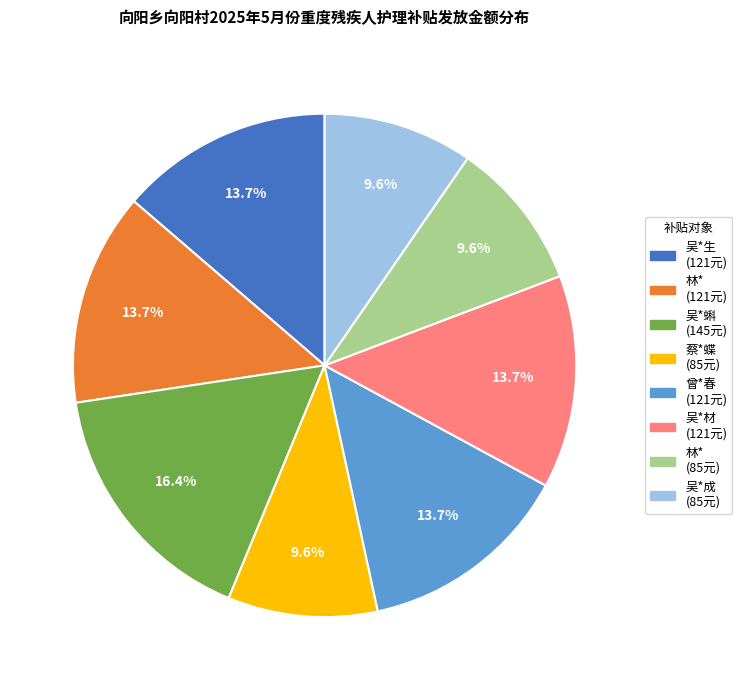

How many segments does this pie chart have?

8